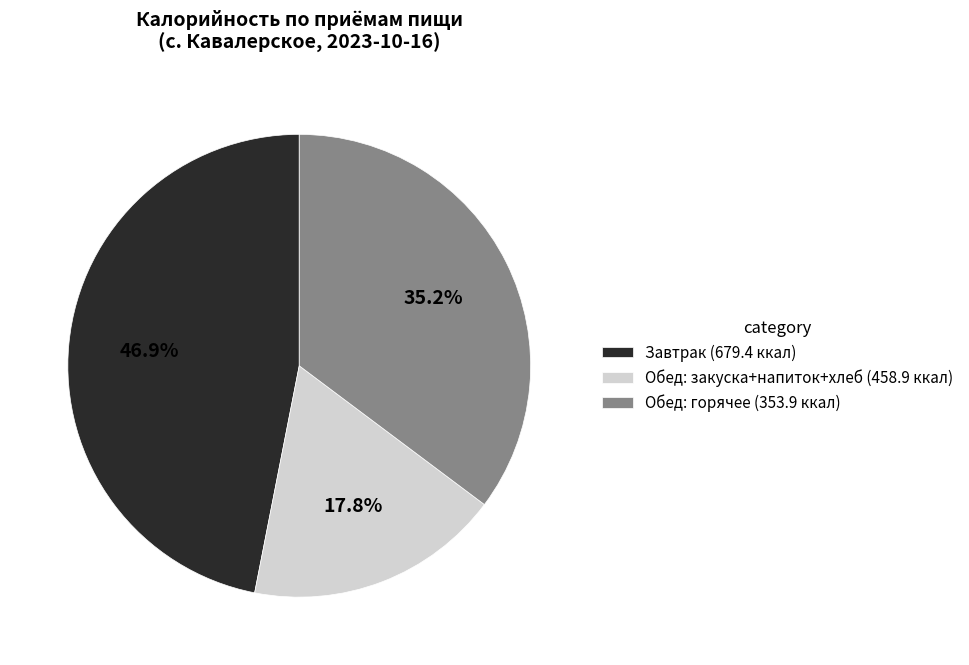

Does any single category account for the majority?

No